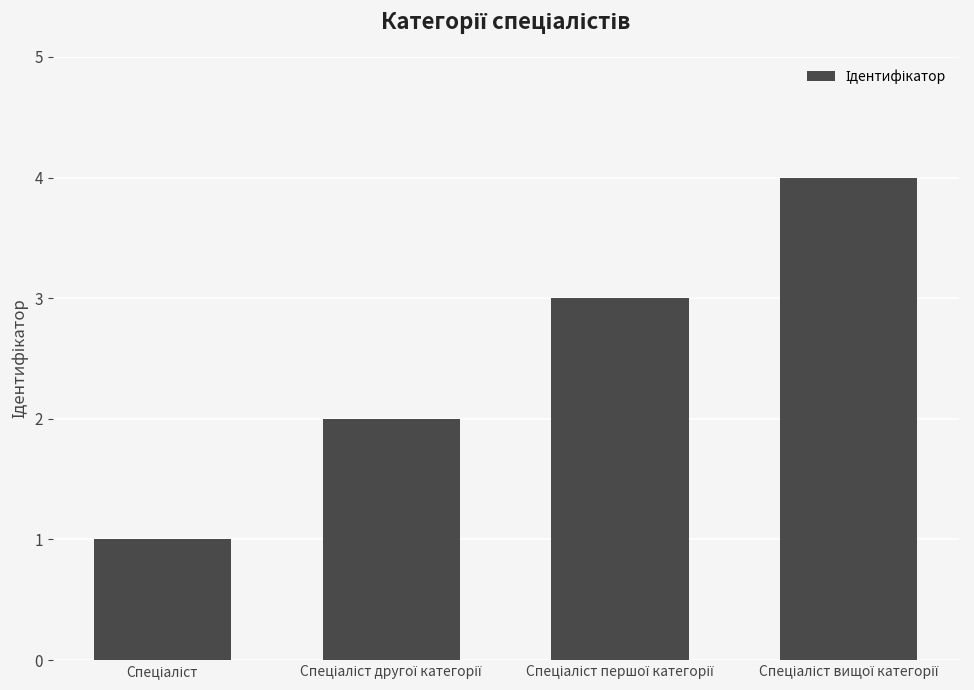

What is the difference between the maximum and minimum values?

3